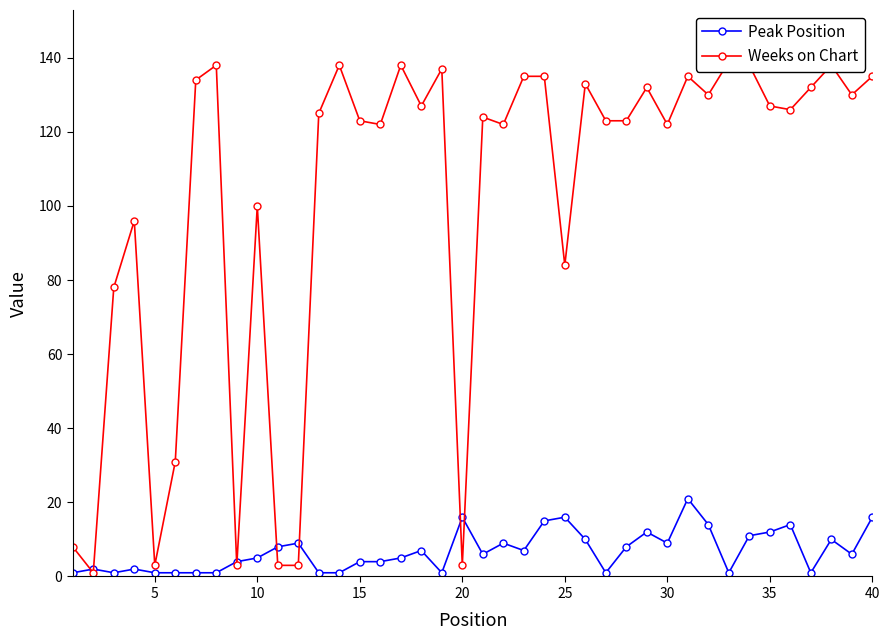

Which series has the largest range (max minus min)?

Weeks on Chart